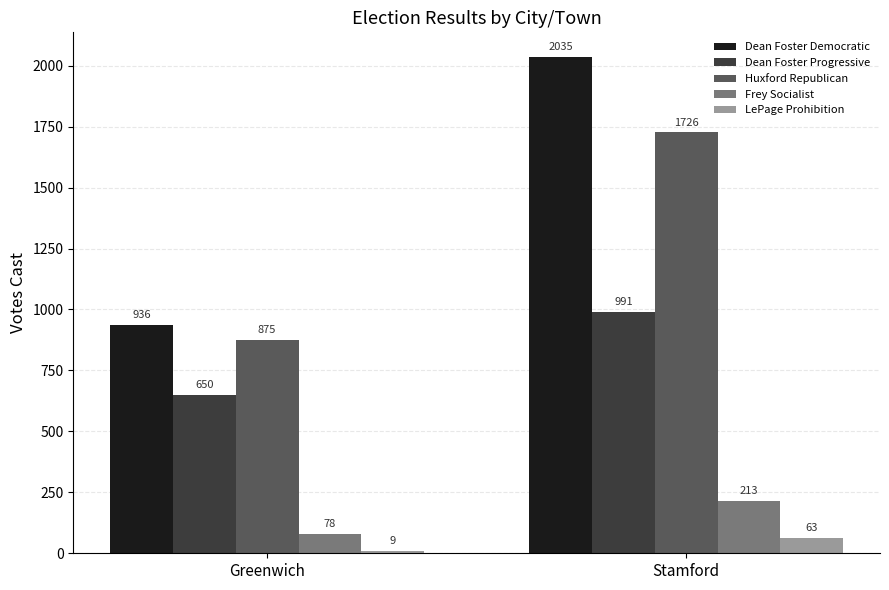

Rank the series by their maximum value, from highest to lowest.

Dean Foster Democratic, Huxford Republican, Dean Foster Progressive, Frey Socialist, LePage Prohibition